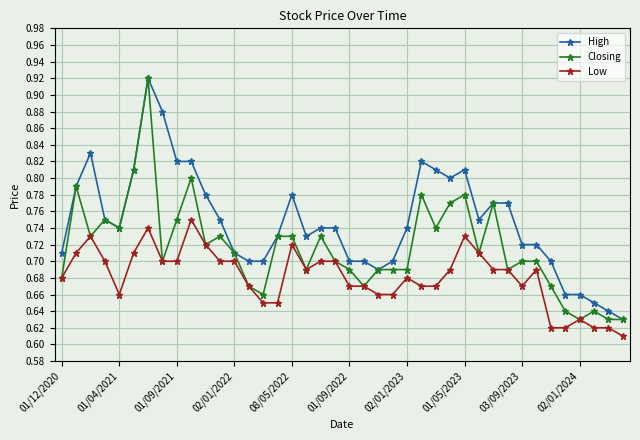

At how many categories does at least one series exceed 0?

40